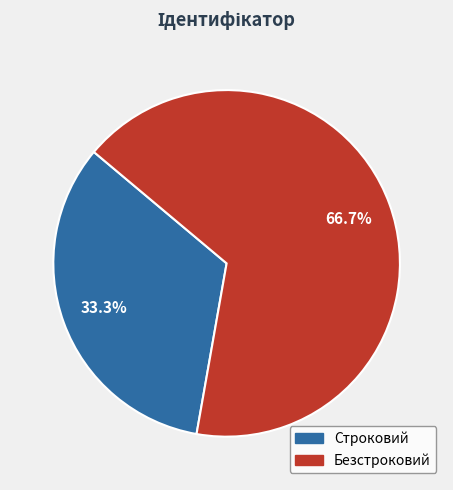

How many segments does this pie chart have?

2